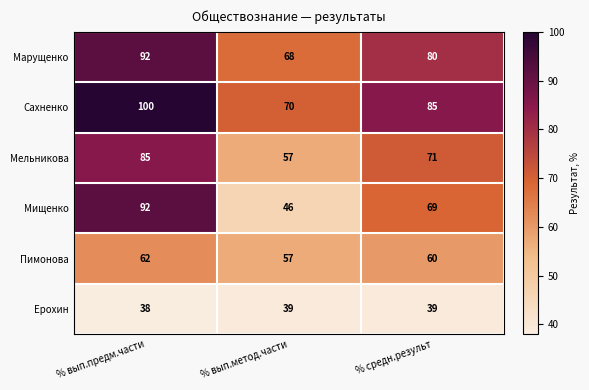

Reading left to right, what are all the values shown in this chart?

Марущенко: % вып.предм.части=92	% вып.метод.части=68	% средн.результ=80
Сахненко: % вып.предм.части=100	% вып.метод.части=70	% средн.результ=85
Мельникова: % вып.предм.части=85	% вып.метод.части=57	% средн.результ=71
Мищенко: % вып.предм.части=92	% вып.метод.части=46	% средн.результ=69
Пимонова: % вып.предм.части=62	% вып.метод.части=57	% средн.результ=60
Ерохин: % вып.предм.части=38	% вып.метод.части=39	% средн.результ=39